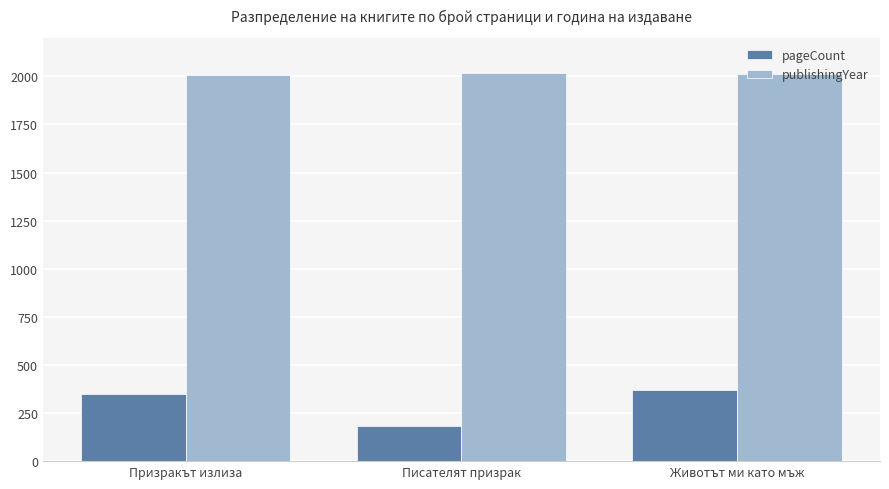

Is it true that publishingYear equals 2015 at Писателят призрак?

True